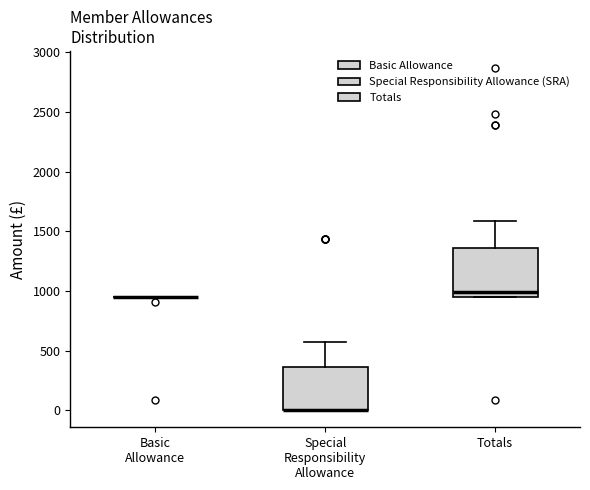

Reading left to right, read every box against the y-axis: the position of its median line, the range the box covers, and the ends of its whiskers. The values are not printed on the chart, so give them approximately, as read against the axis.

Basic Allowance: box collapsed to a line at 950, whiskers 950 to 950
Special Responsibility Allowance: median 0 (drawn on the box's lower edge), box 0 to 350, whiskers 0 to 550
Totals: median 1000, box 950 to 1350, whiskers 950 to 1600